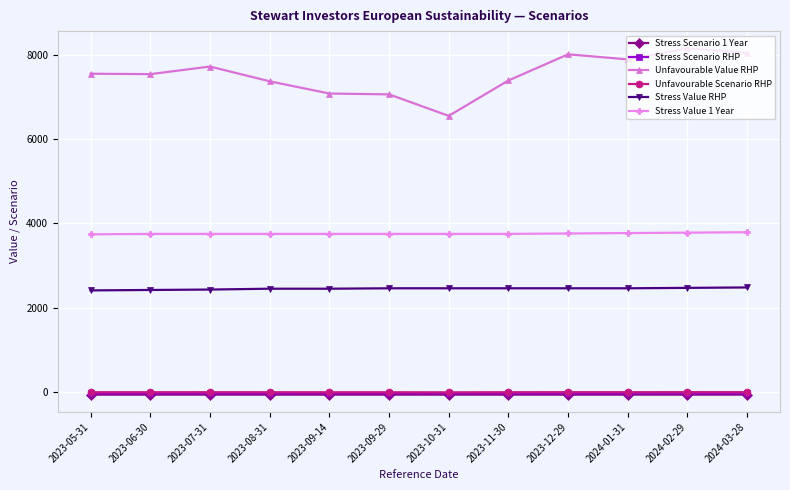

What is the highest value of the Stress Value RHP series?

2480.0